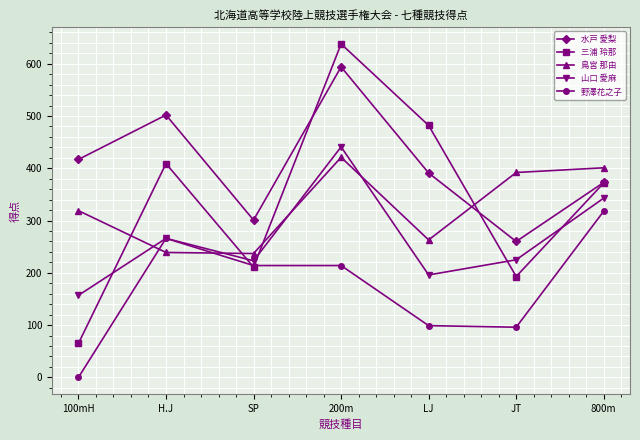

In 山口 愛麻, how many points are higher than both neighbors (excluding endpoints)?

2